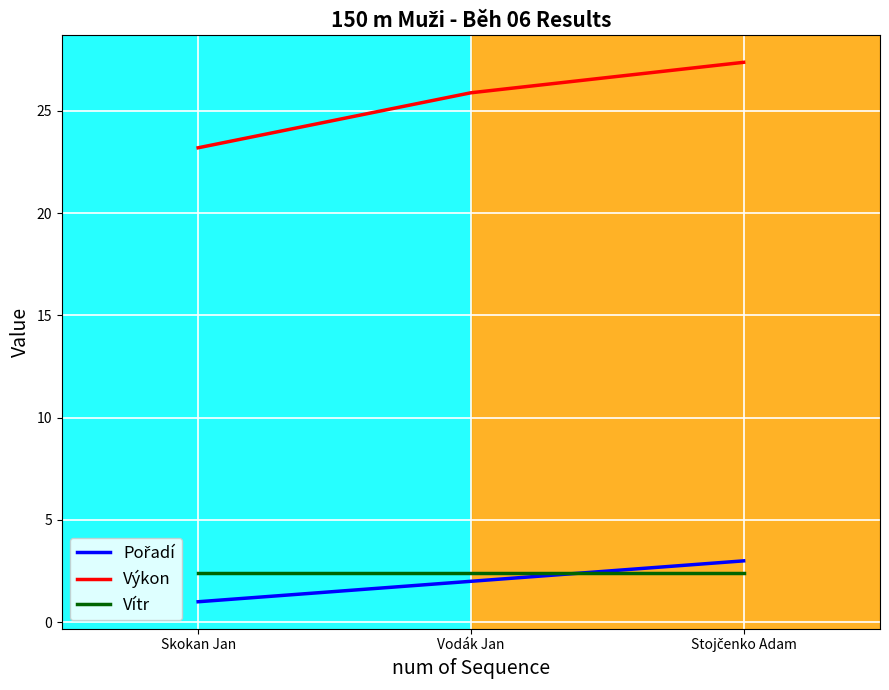

What is the approximate value of Výkon at Vodák Jan?

25.9